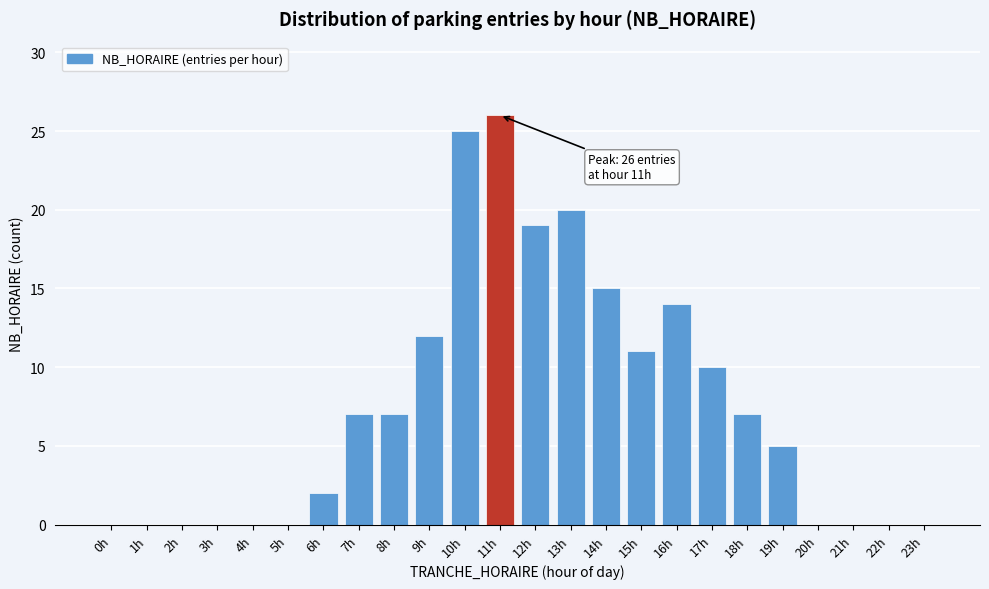

Reading left to right, list all the values displayed in this chart.

0h=0	1h=0	2h=0	3h=0	4h=0	5h=0	6h=2	7h=7	8h=7	9h=12	10h=25	11h=26	12h=19	13h=20	14h=15	15h=11	16h=14	17h=10	18h=7	19h=5	20h=0	21h=0	22h=0	23h=0